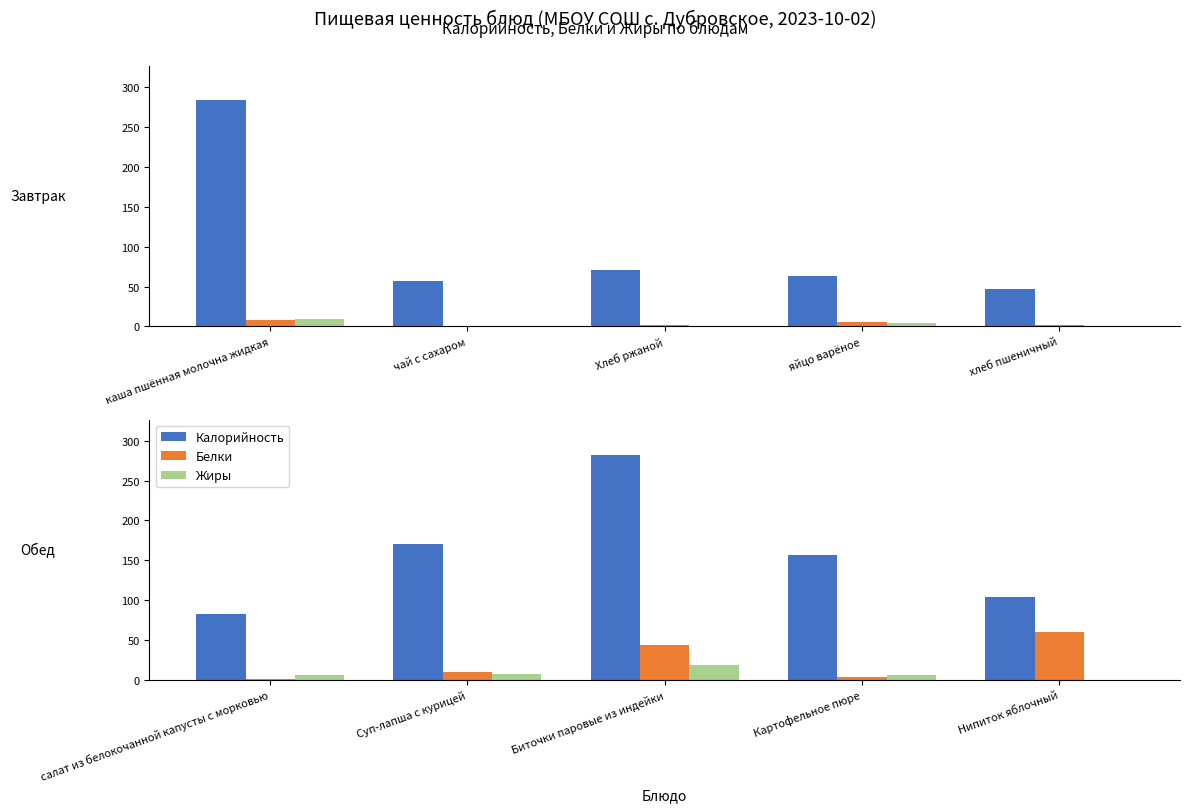

At which category does the chart reach its minimum across all series?

Нипиток яблочный